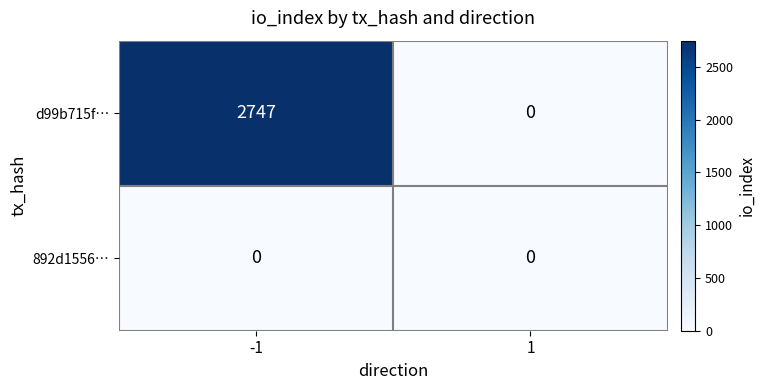

What is the difference between the maximum and minimum values in the d99b715f… series?

2747